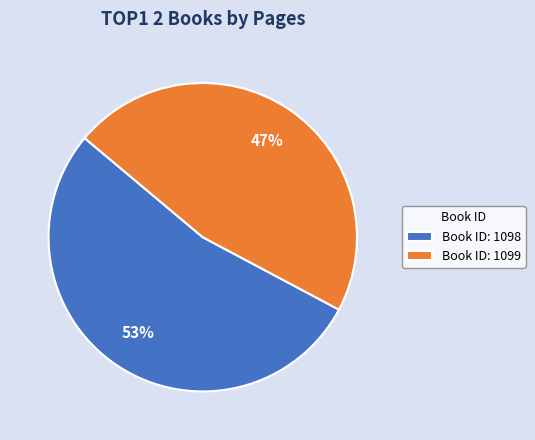

How many segments does this pie chart have?

2